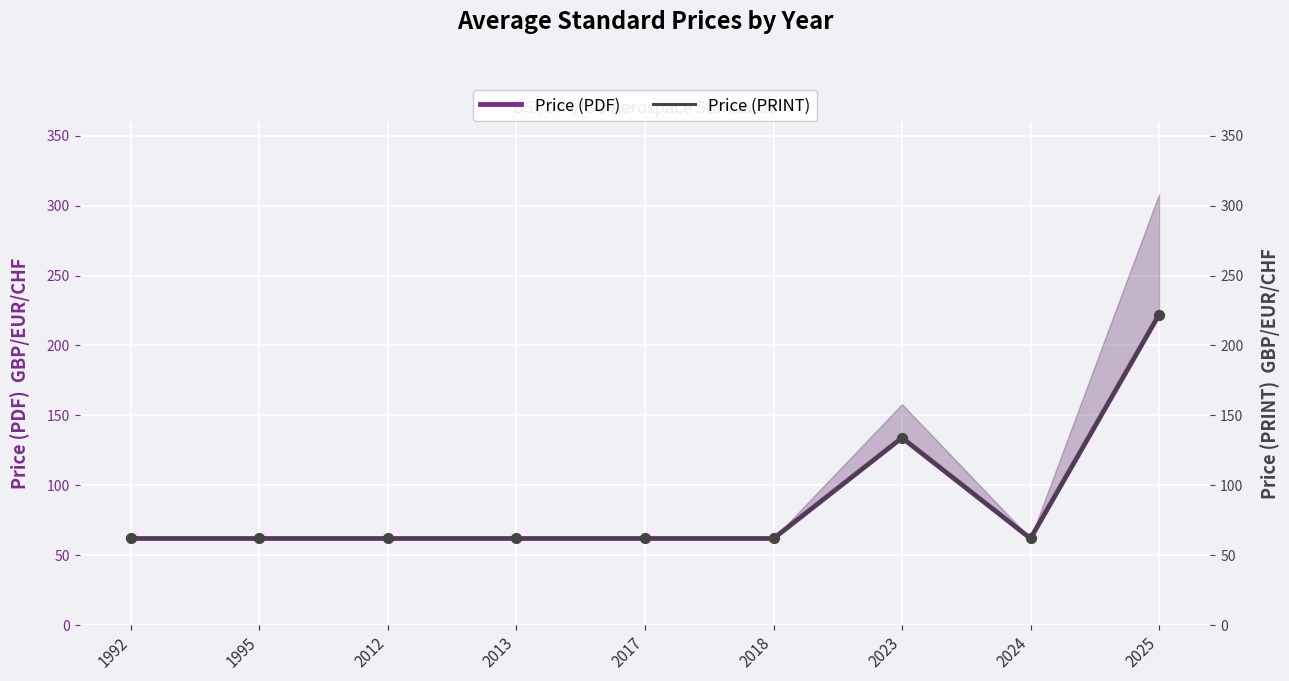

At which category is the sum across all series the highest?

2025